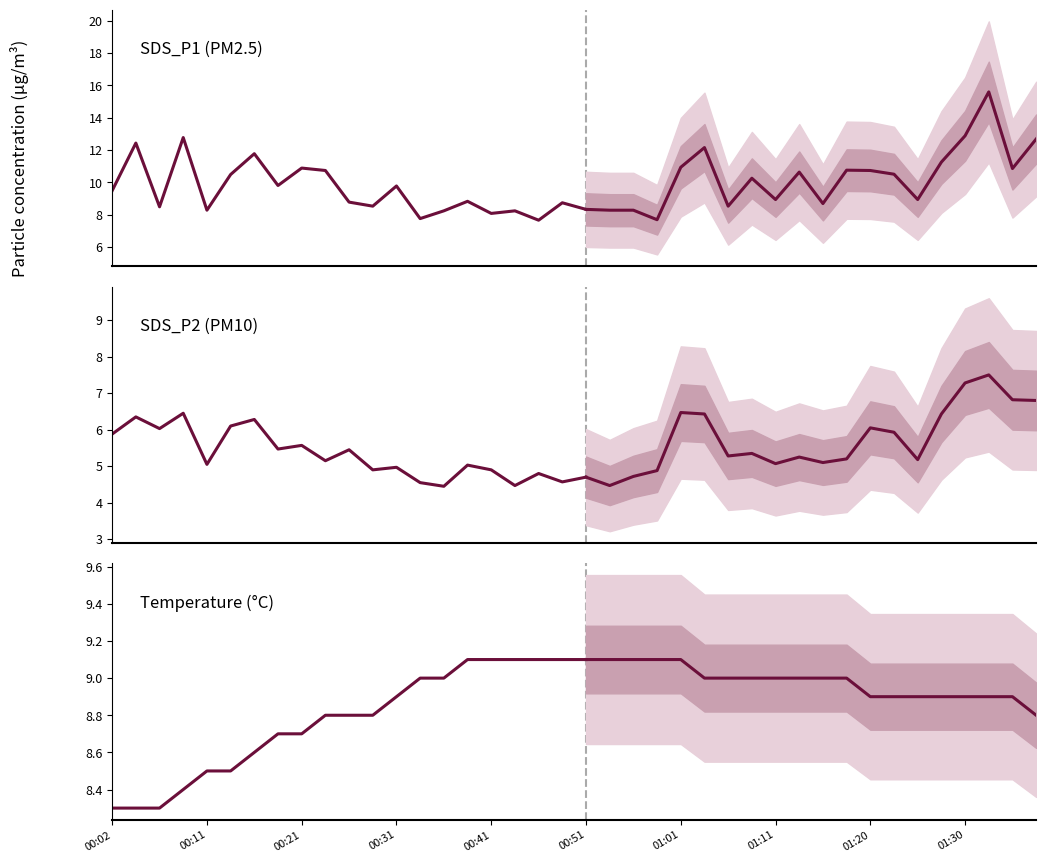

What is the highest value of the SDS_P2 series?

7.5